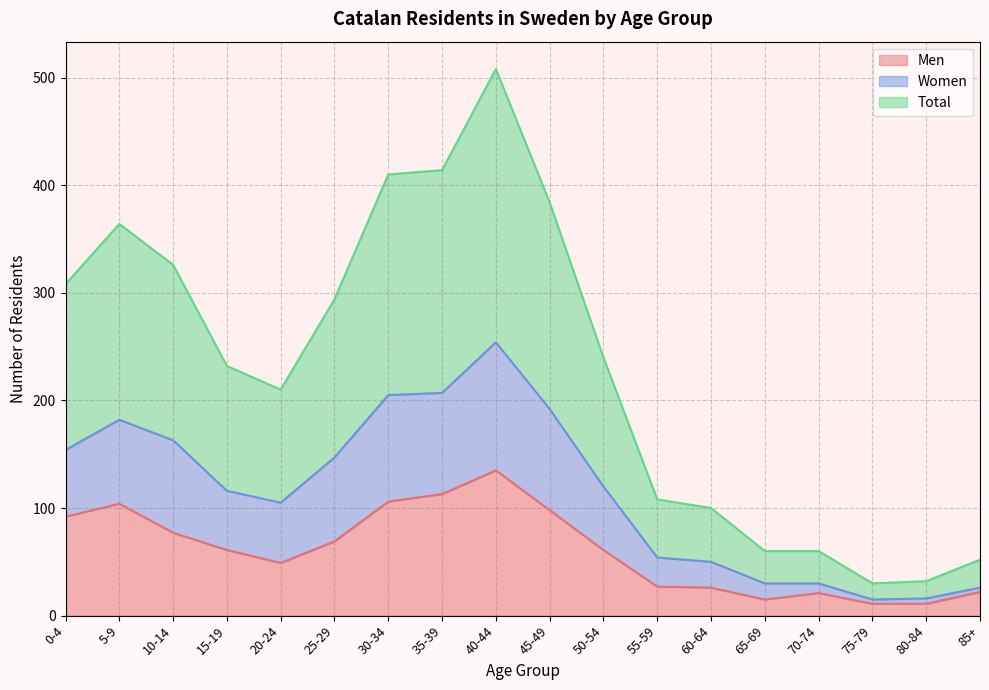

True or false: Men and Women cross at least once.

False